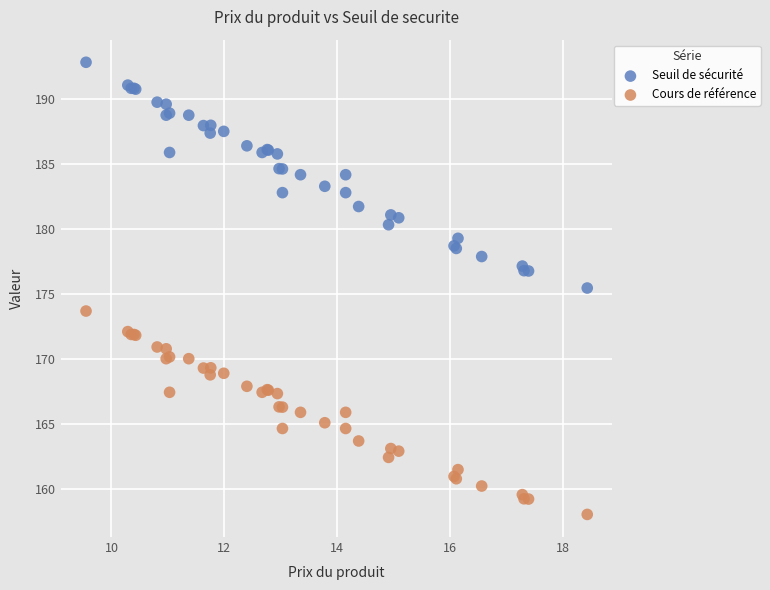

Across all series, what Y value is closest to 175?

175.4